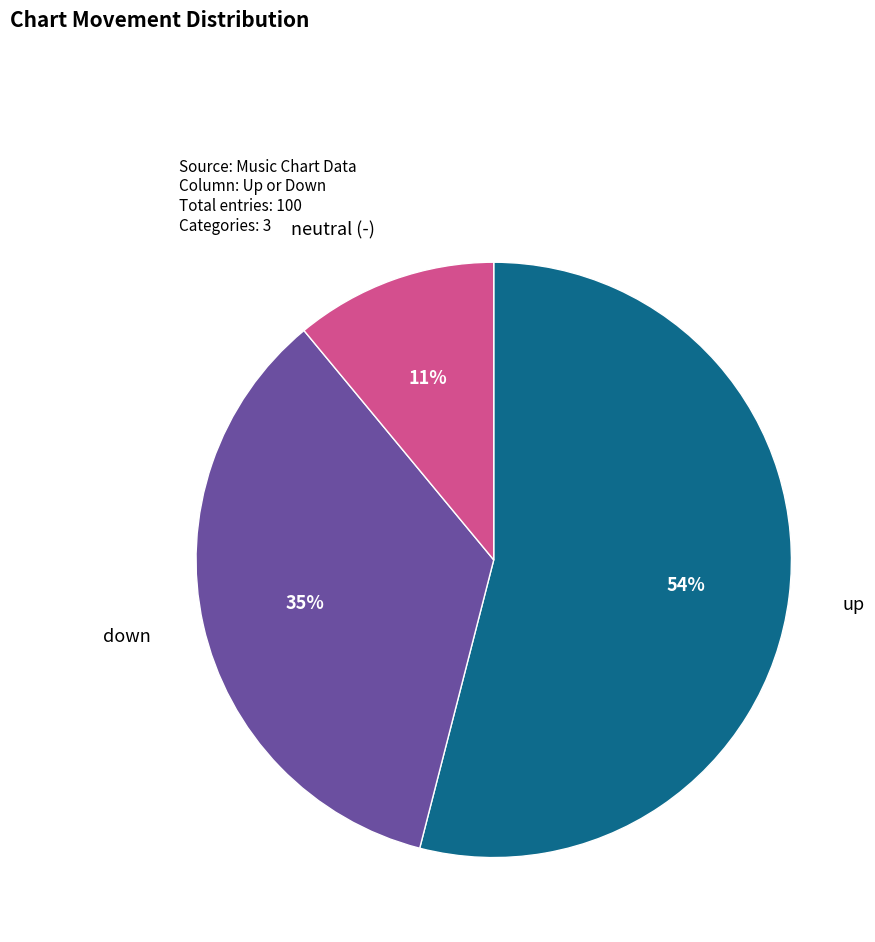

To the nearest percent, what is the average slice percentage?

33%